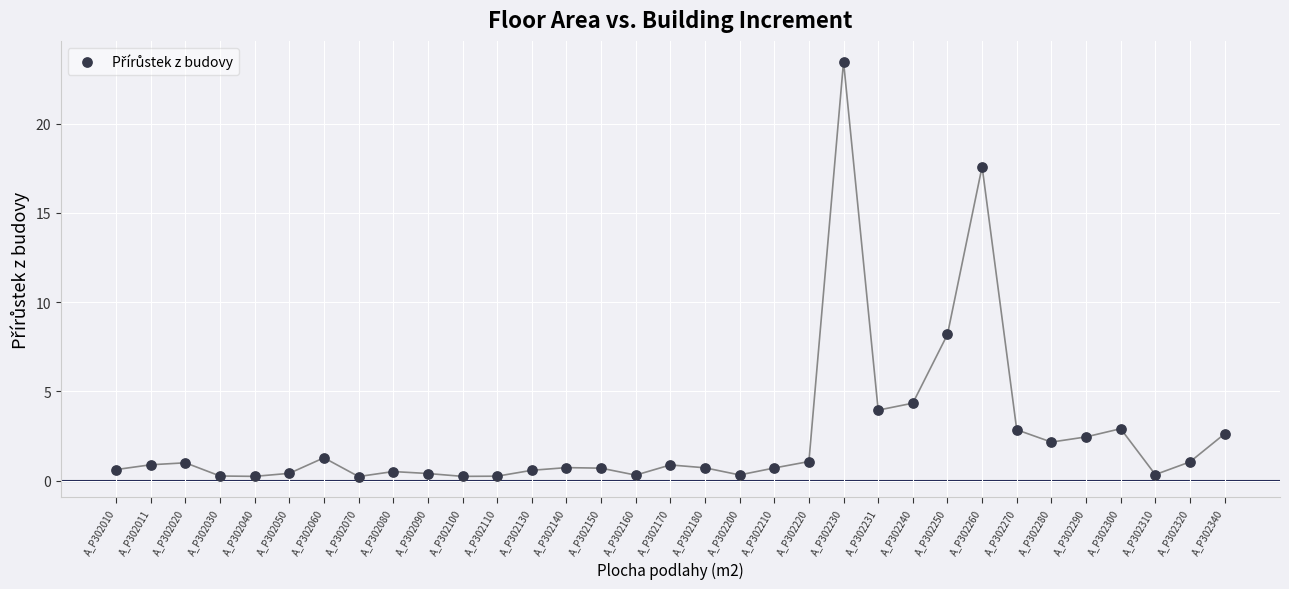

What Y value in the scatter plot is closest to 11?

8.2